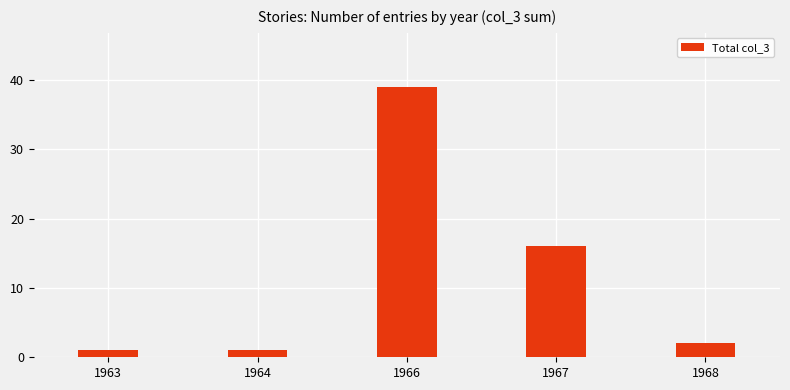

Are the bars grouped side by side (vs. stacked)?

No